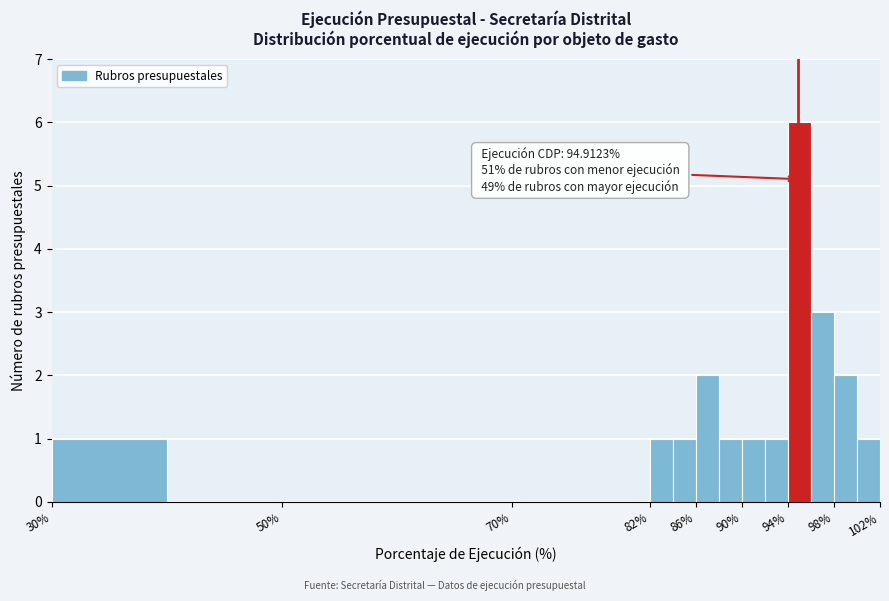

Over which range of the x-axis is the bar tallest?

94 to 96